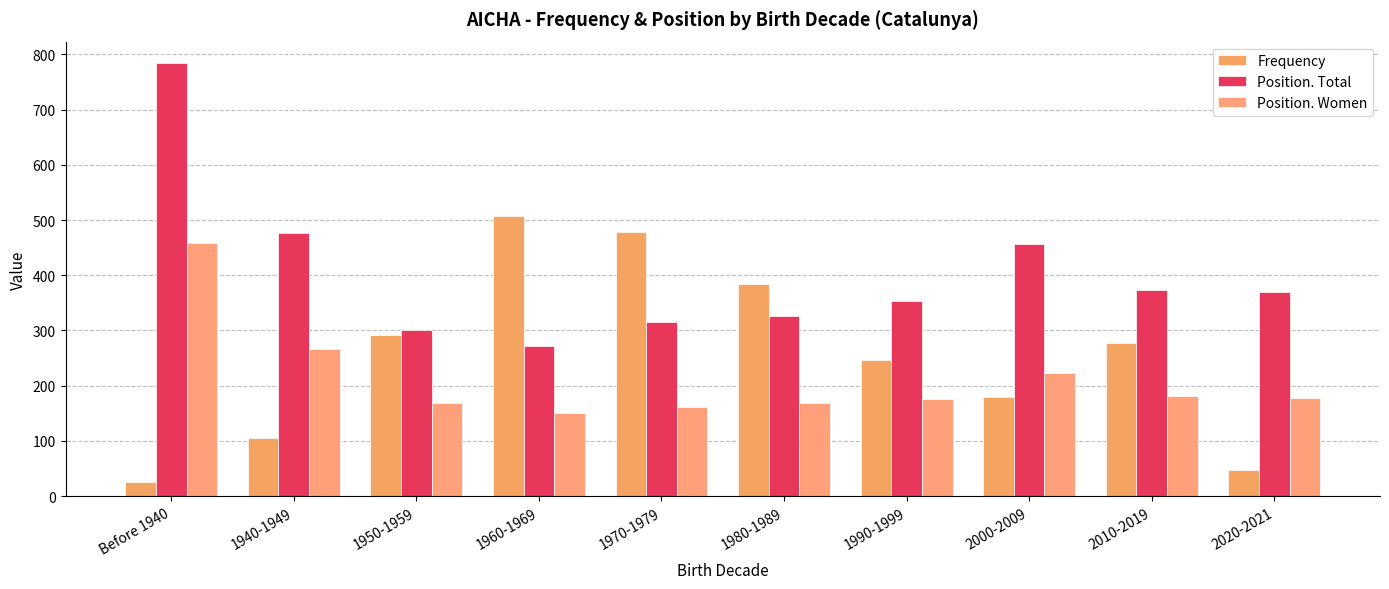

How many data points in Position. Total are less than 369?

5